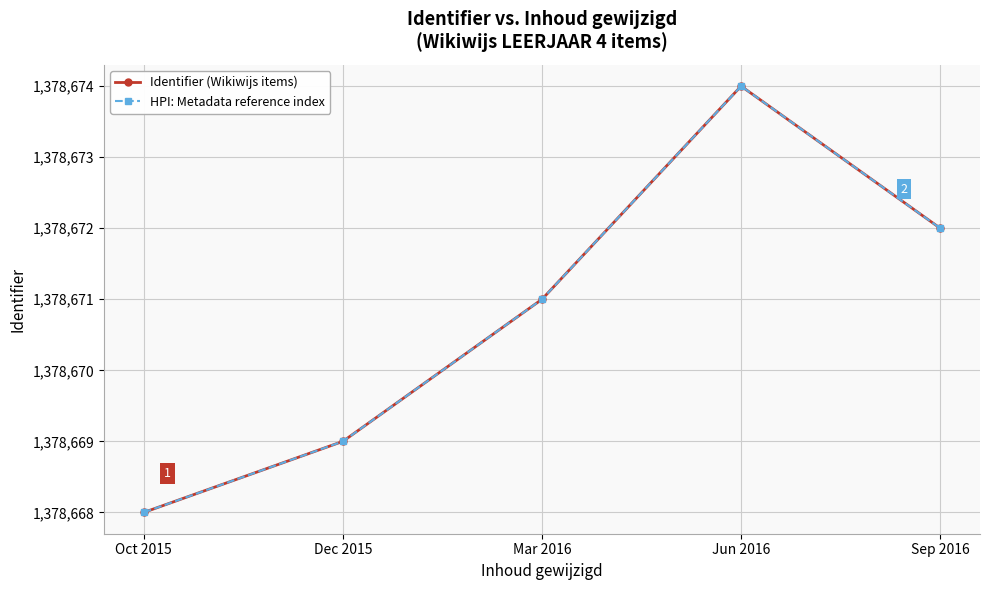

What is the value of the Identifier (Wikiwijs items) point at the 1st from the left?

1378668